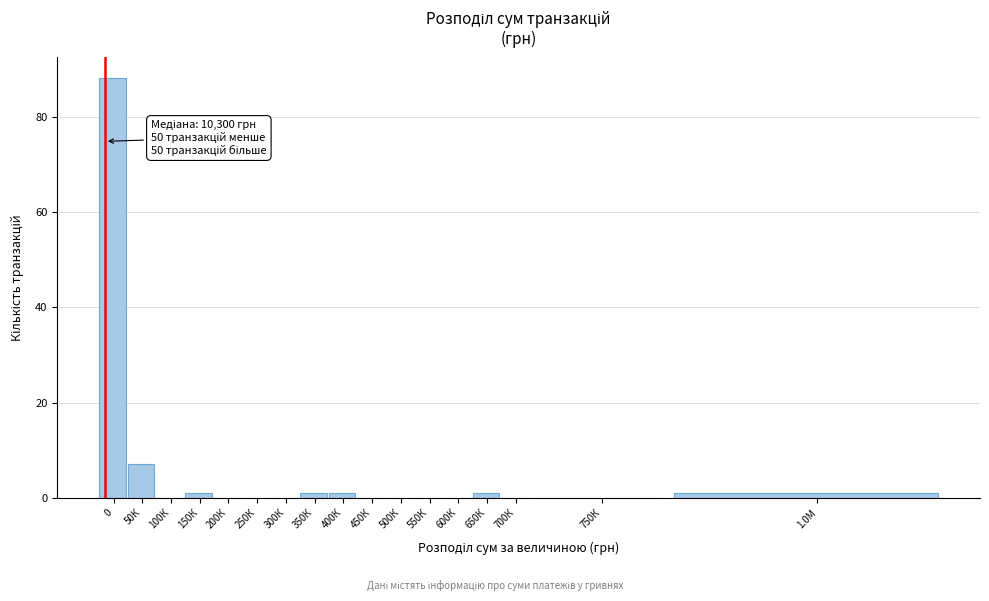

Reading left to right, what are all the values shown in this chart?

0=88	50К=7	100К=0	150К=1	200К=0	250К=0	300К=0	350К=1	400К=1	450К=0	500К=0	550К=0	600К=0	650К=1	700К=0	750К=0	1.0М=1